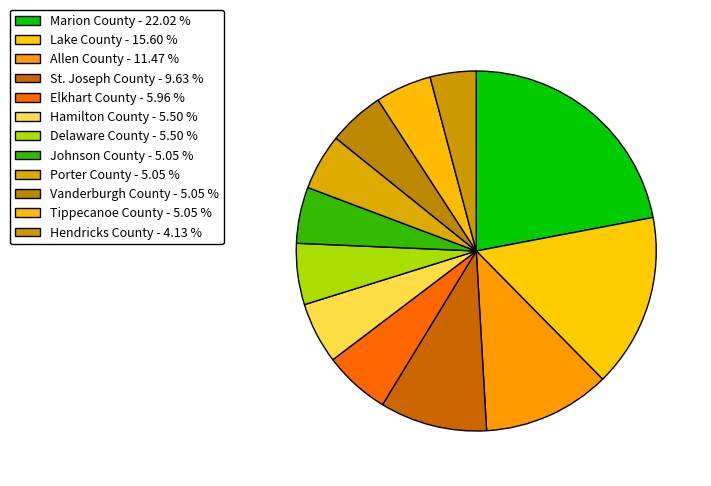

Combined, what portion of the pie is Delaware County and Allen County?

17.0%